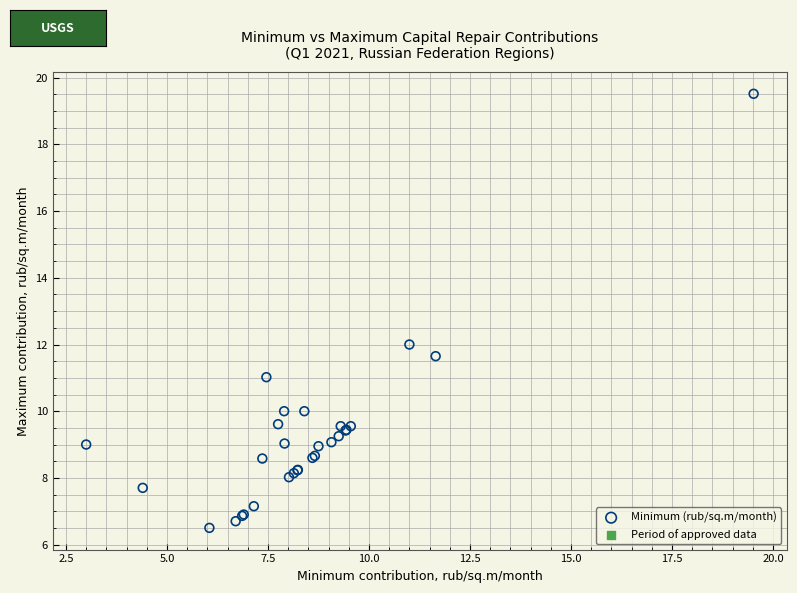

What Y value in the scatter plot is closest to 13?

12.0